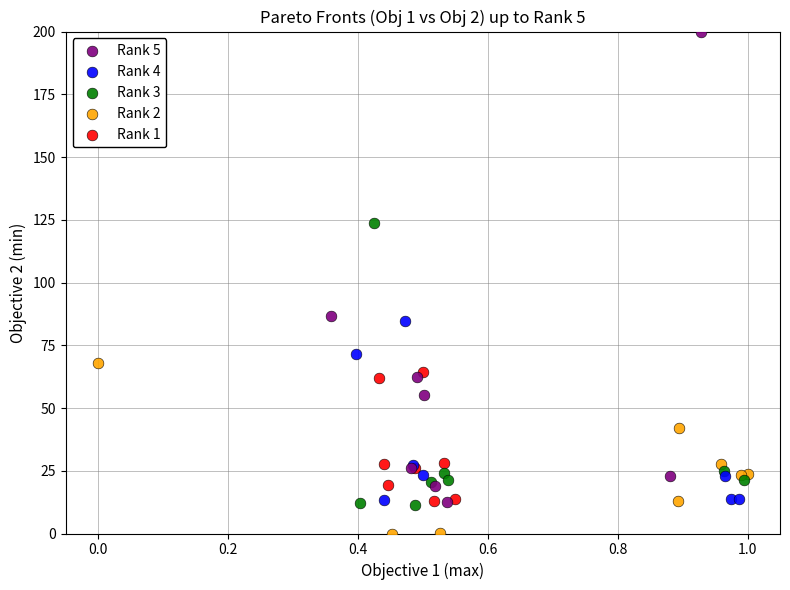

What are all the series names shown in the legend?

Rank 5, Rank 4, Rank 3, Rank 2, Rank 1